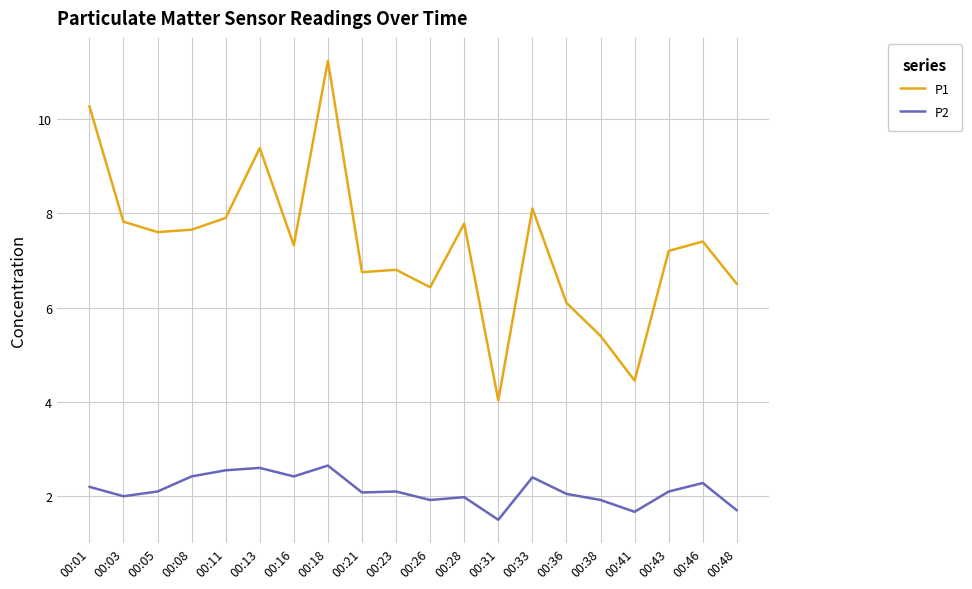

What is the average value of the P1 series?

7.3